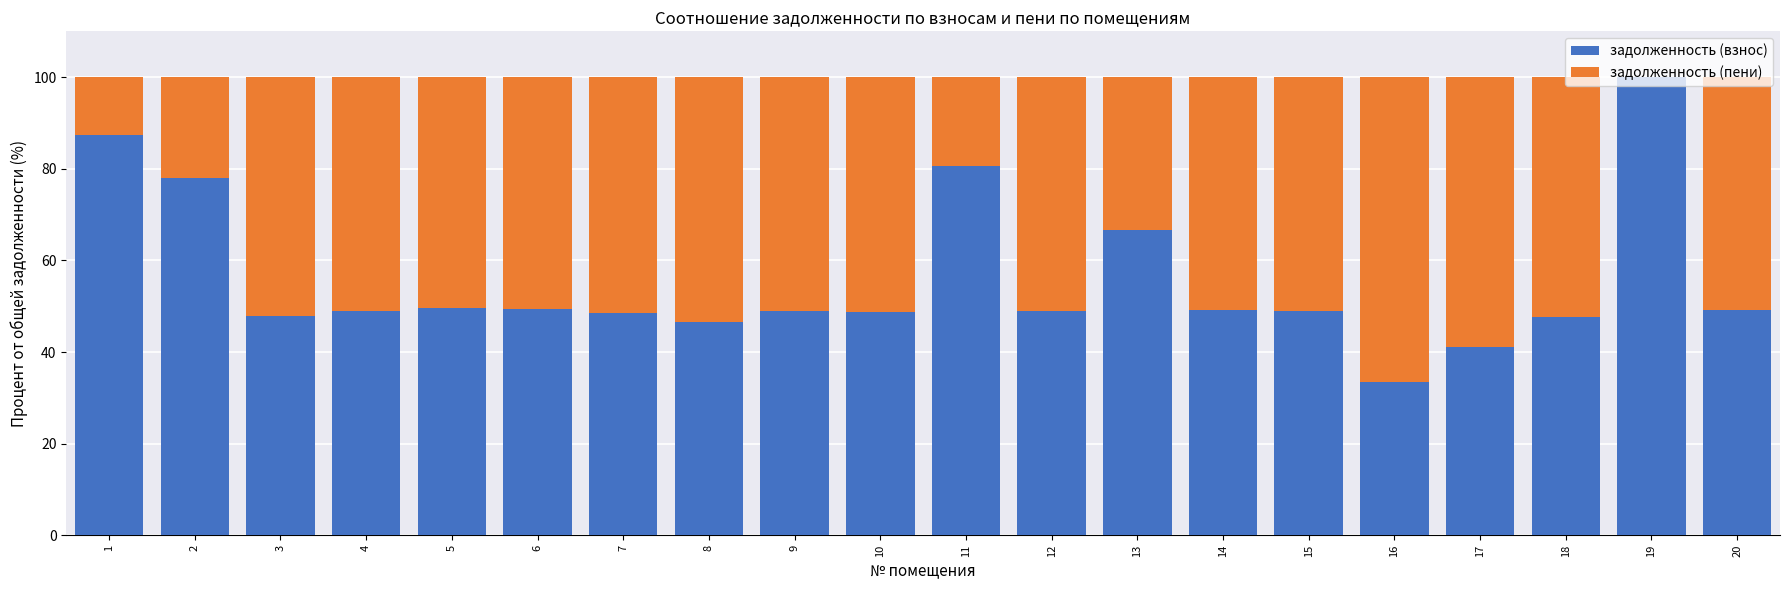

Read the задолженность (взнос) value at 3.

48.0